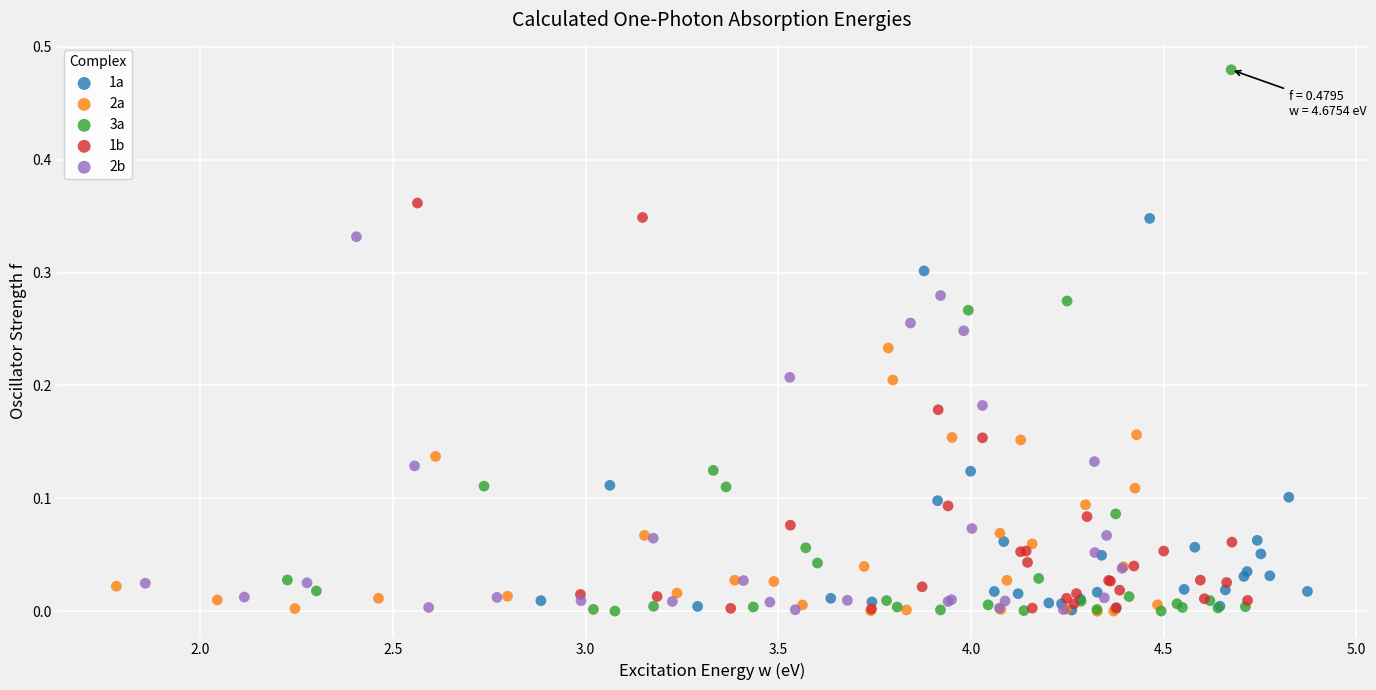

What are all the series names shown in the legend?

1a, 2a, 3a, 1b, 2b